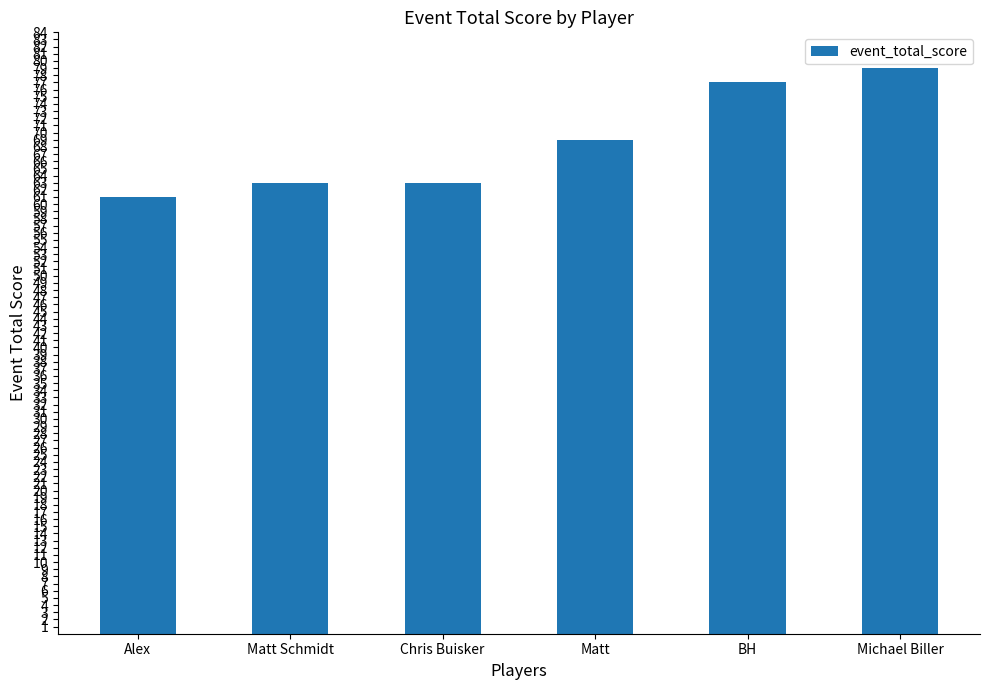

Read the value at Matt, to the nearest 10.

70